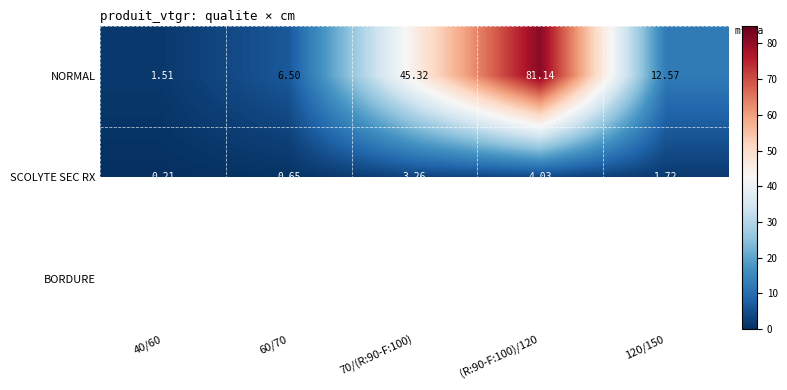

At which category is the sum across all series the highest?

(R:90-F:100)/120